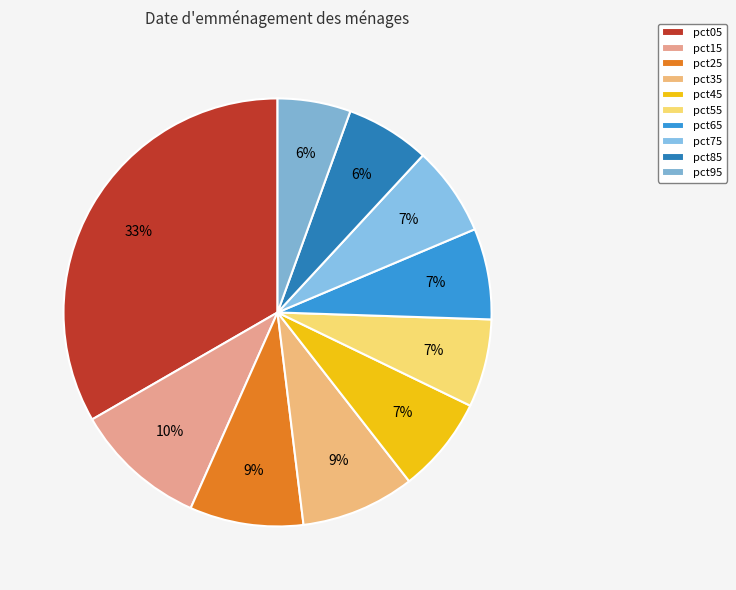

Count the number of slices in the pie.

10